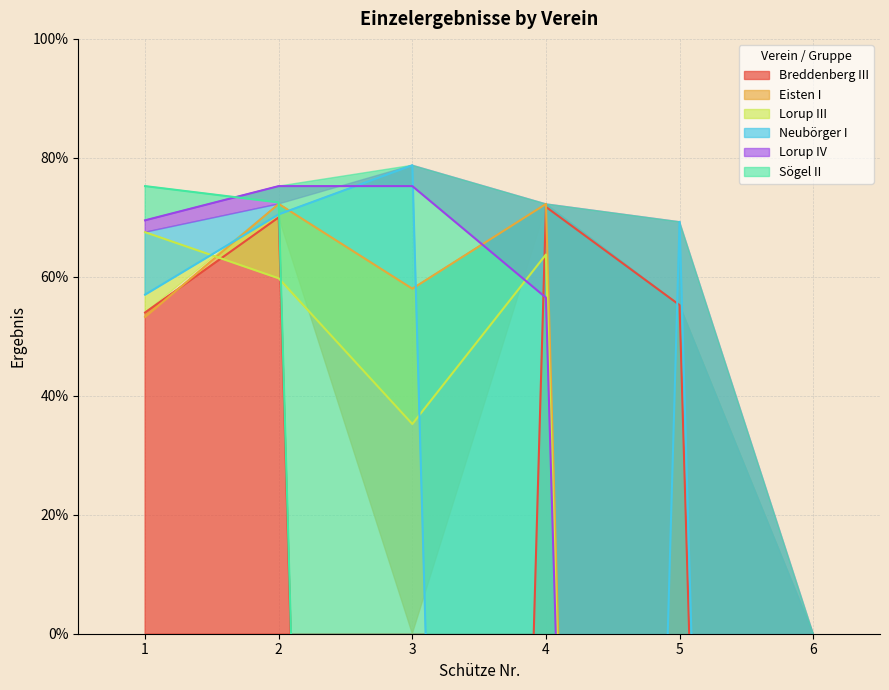

Where does the Neubörger I series first go above 69?

2